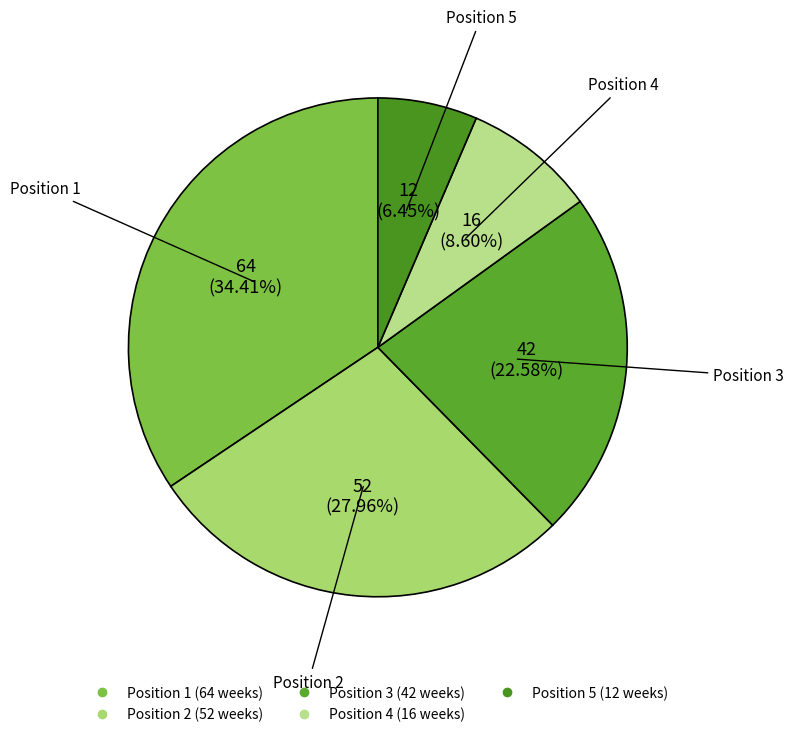

Count the number of slices in the pie.

5